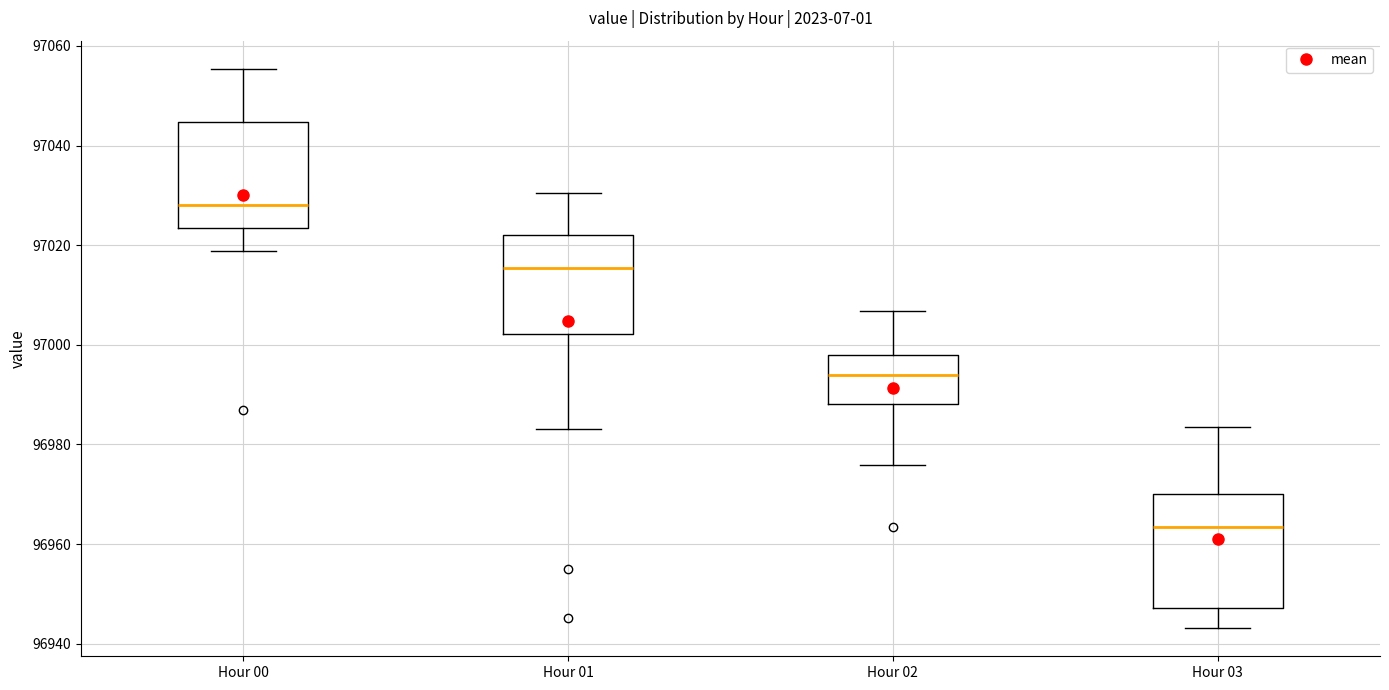

Reading left to right, read every box against the y-axis: the position of its median line, the range the box covers, and the ends of its whiskers. The values are not printed on the chart, so give them approximately, as read against the axis.

Hour 00: median 97028, box 97024 to 97044, whiskers 97018 to 97056
Hour 01: median 97016, box 97002 to 97022, whiskers 96984 to 97030
Hour 02: median 96994, box 96988 to 96998, whiskers 96976 to 97006
Hour 03: median 96964, box 96948 to 96970, whiskers 96944 to 96984